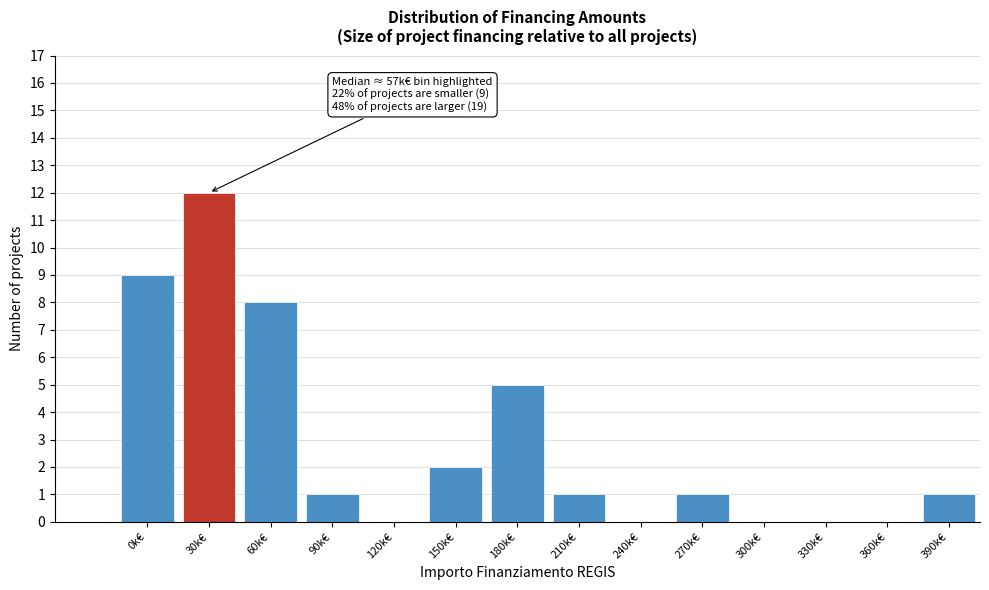

Reading right to left, what are all the values shown in this chart?

390k€=1	360k€=0	330k€=0	300k€=0	270k€=1	240k€=0	210k€=1	180k€=5	150k€=2	120k€=0	90k€=1	60k€=8	30k€=12	0k€=9